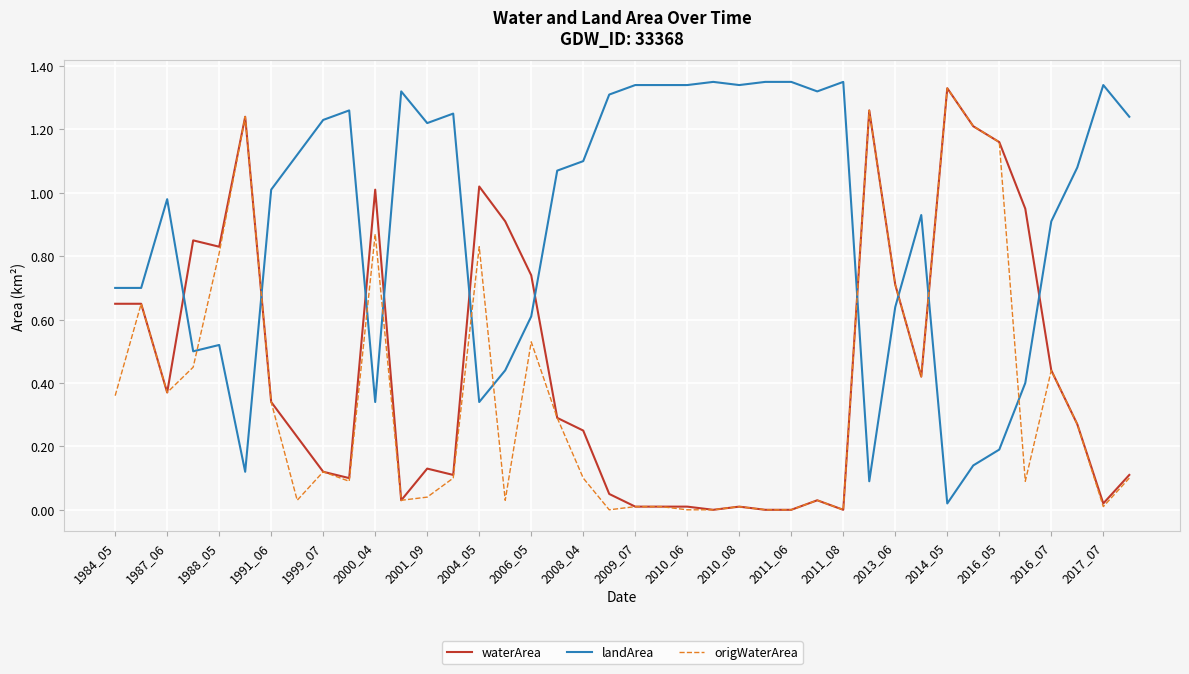

Rank the series by their average value, from lowest to highest.

origWaterArea, waterArea, landArea